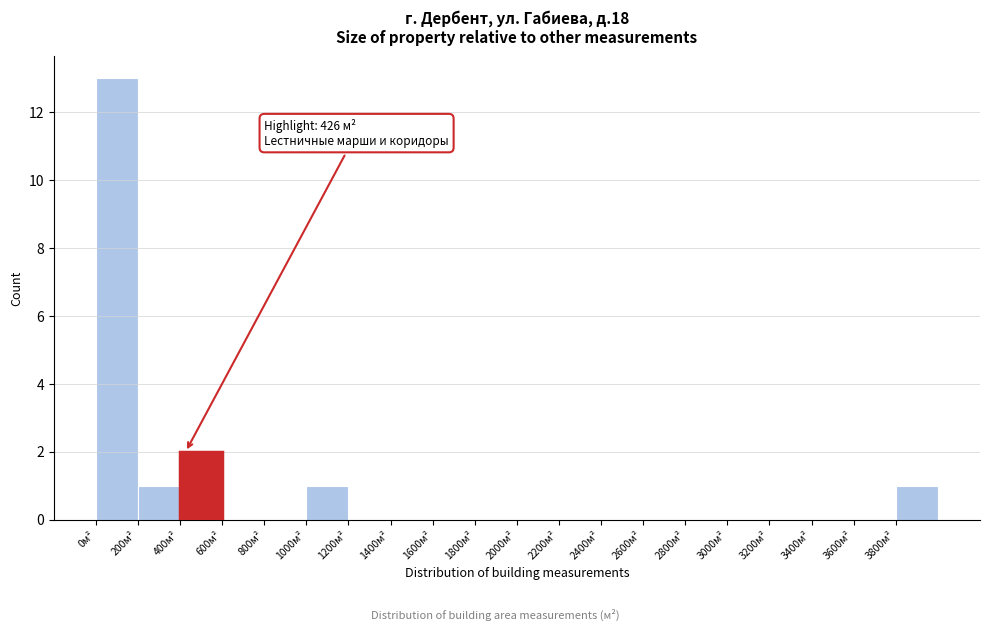

Which range on the x-axis has the tallest bar?

0 to 200